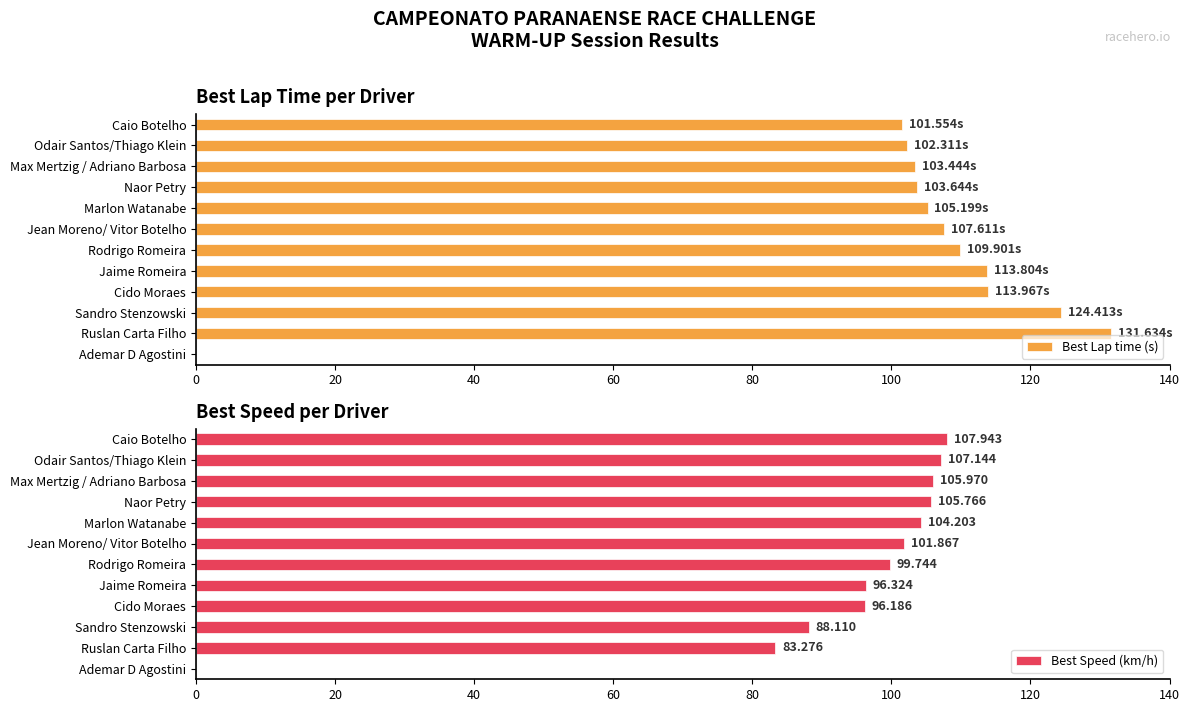

At which label does Best Lap time (s) reach its peak?

Ruslan Carta Filho